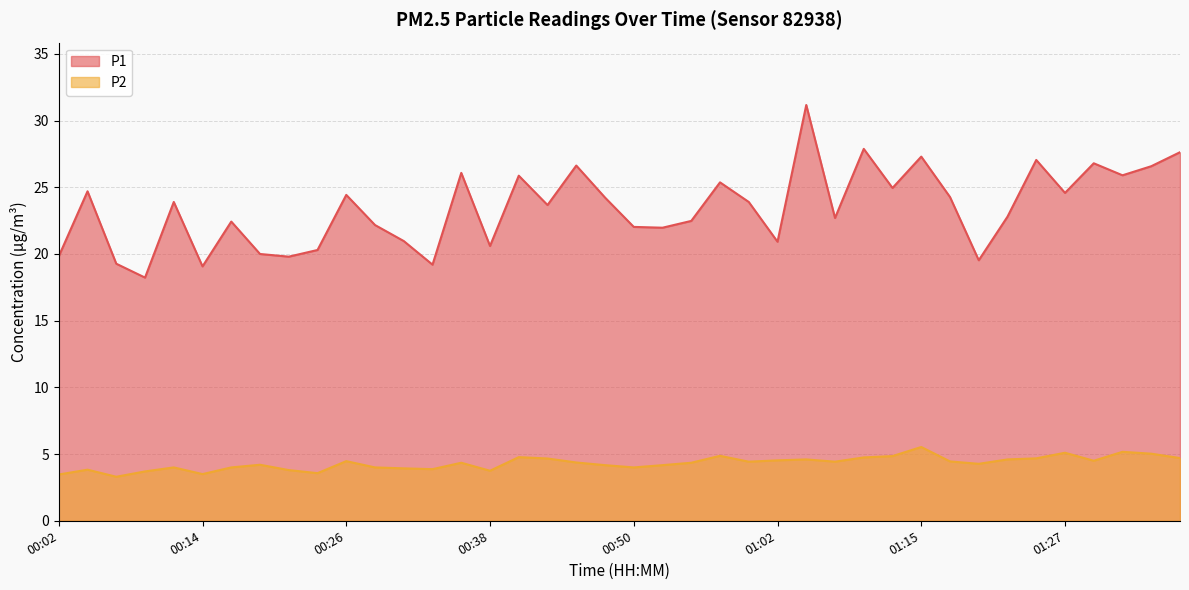

Does the chart have visible grid lines?

Yes